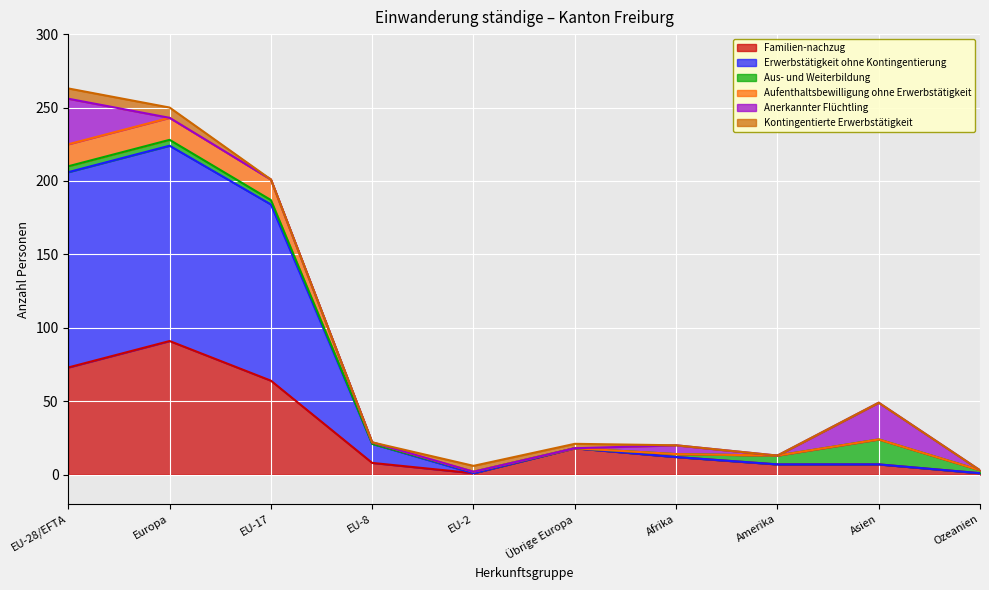

What is the highest value of the Familien-nachzug series?

91